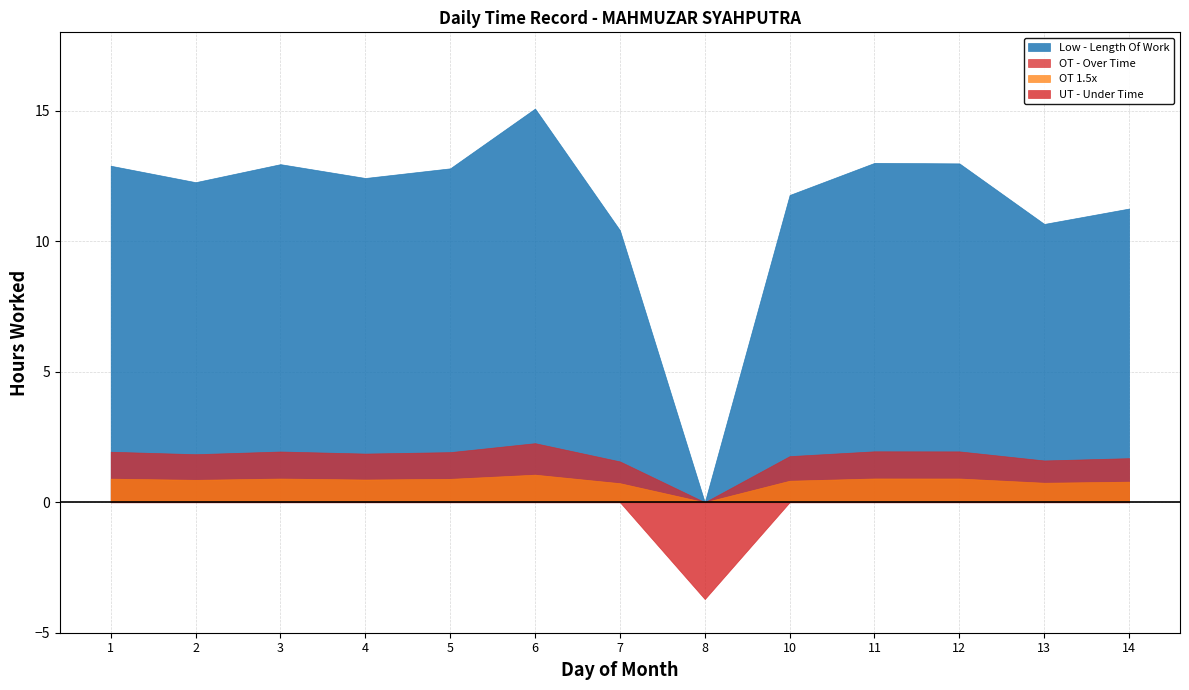

Which series changed the most between 10 and 12?

Low - Length Of Work